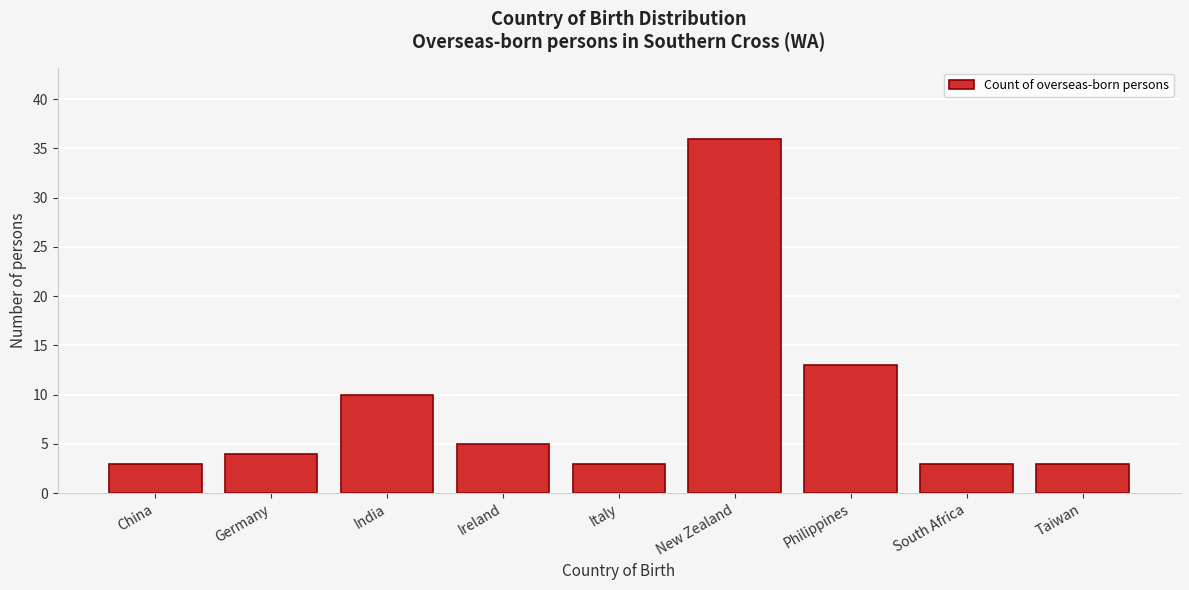

Reading left to right, list all the values displayed in this chart.

3	4	10	5	3	36	13	3	3